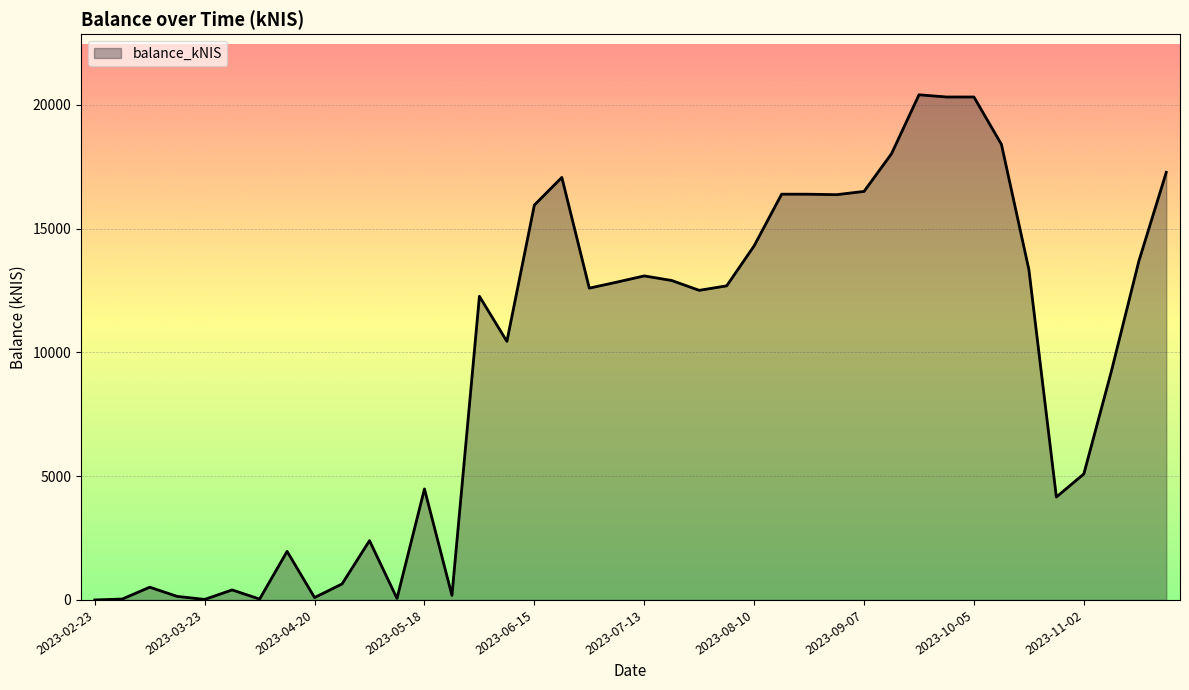

What is the difference between the maximum and minimum values?

20405.3